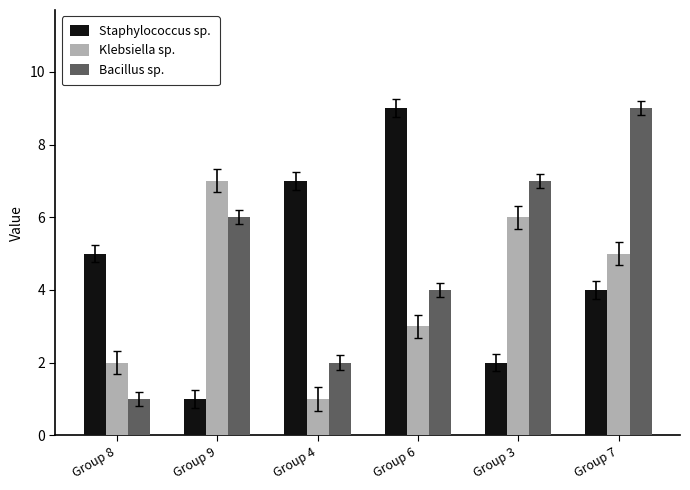

How many Bacillus sp. values are between 2 and 7?

4